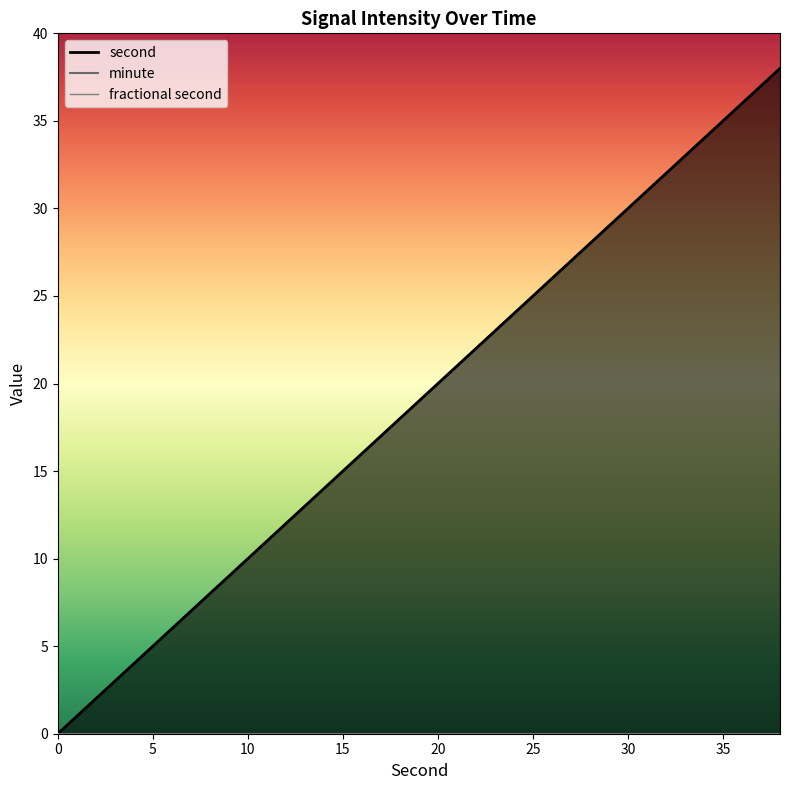

Reading right to left, extract all data points from this chart.

second: 38=38	36=36	34=34	32=32	30=30	28=28	26=26	24=24	22=22	20=20	18=18	16=16	14=14	12=12	10=10	8=8	6=6	4=4	2=2	0=0
minute: 38=0	36=0	34=0	32=0	30=0	28=0	26=0	24=0	22=0	20=0	18=0	16=0	14=0	12=0	10=0	8=0	6=0	4=0	2=0	0=0
fractional second: 38=0	36=0	34=0	32=0	30=0	28=0	26=0	24=0	22=0	20=0	18=0	16=0	14=0	12=0	10=0	8=0	6=0	4=0	2=0	0=0